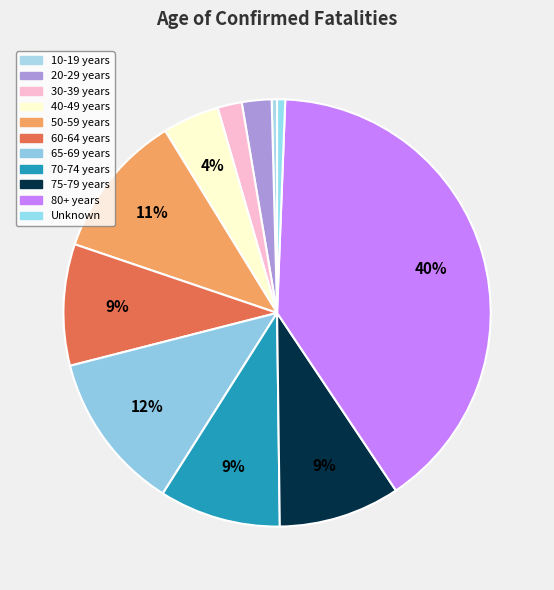

The 70-74 years slice represents 15% of the pie. True or false?

False